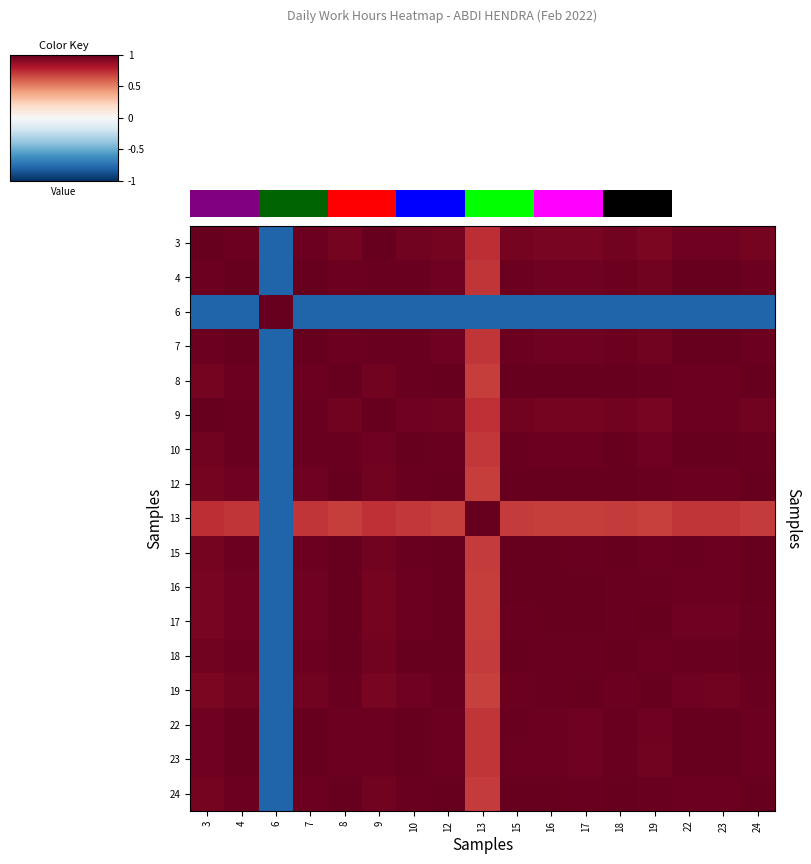

Rank the series by their maximum value, from highest to lowest.

3, 4, 6, 7, 8, 9, 10, 12, 13, 15, 16, 17, 18, 19, 22, 23, 24